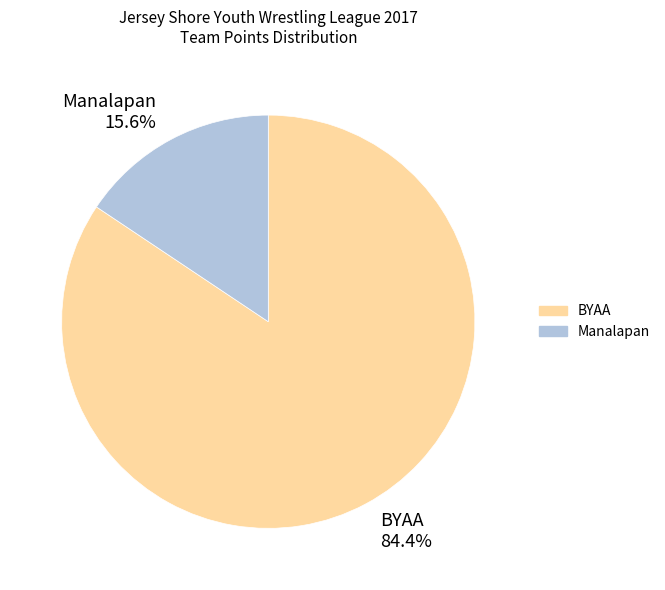

To the nearest percent, what is the combined percentage of Manalapan and BYAA?

100%